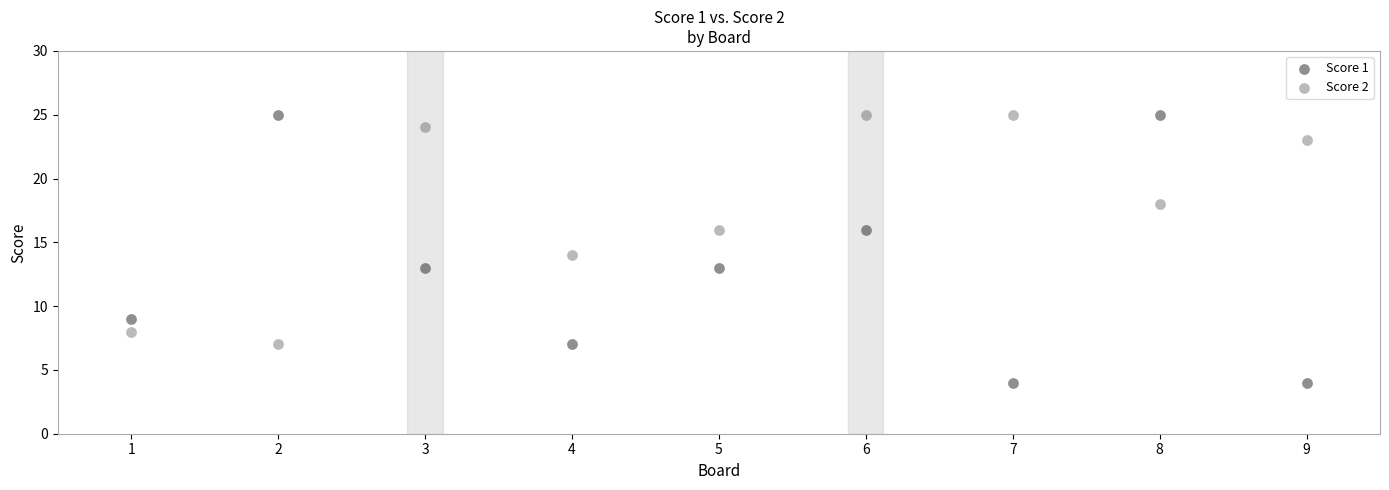

Across all data points, what is the range of X values (max minus min)?

8